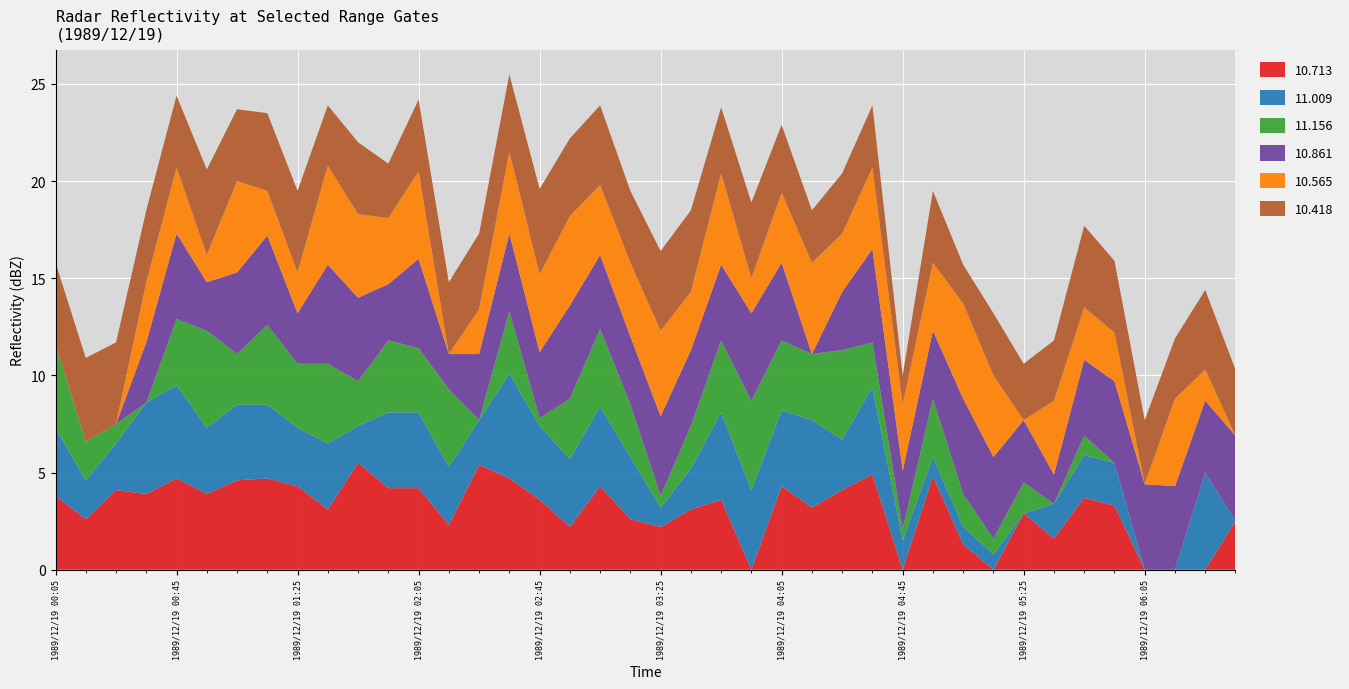

Reading left to right, list all the values displayed in this chart.

10.713: 3.8	2.6	4.1	3.9	4.7	3.9	4.6	4.7	4.3	3.1	5.5	4.2	4.2	2.3	5.4	4.7	3.6	2.2	4.3	2.6	2.2	3.1	3.6	999.0	4.3	3.2	4.1	4.9	999.0	4.8	1.3	999.0	2.9	1.6	3.7	3.3	999.0	999.0	999.0	2.5
11.009: 3.5	2.0	2.4	4.7	4.8	3.4	3.9	3.8	3.0	3.4	1.9	3.9	3.9	3.0	2.3	5.4	3.8	3.5	4.1	3.2	1.0	2.1	4.5	4.1	3.9	4.5	2.6	4.5	1.5	1.0	0.9	0.8	999.0	1.8	2.2	2.2	999.0	999.0	5.0	999.0
11.156: 4.3	2.0	1.0	999.0	3.4	5.0	2.6	4.1	3.3	4.1	2.3	3.7	3.3	4.0	999.0	3.2	0.4	3.1	4.0	2.7	0.6	2.2	3.7	4.6	3.6	3.4	4.6	2.3	0.6	3.0	1.7	0.8	1.6	999.0	1.0	999.0	999.0	999.0	999.0	999.0
10.861: 999.0	999.0	999.0	3.1	4.4	2.5	4.2	4.6	2.6	5.1	4.3	2.9	4.6	1.8	3.4	4.0	3.4	4.8	3.8	3.5	4.1	3.9	3.9	4.5	4.0	999.0	3.0	4.8	3.0	3.5	4.9	4.2	3.2	1.5	3.9	4.2	4.4	4.3	3.7	4.4
10.565: 999.0	999.0	999.0	3.1	3.4	1.4	4.7	2.3	2.1	5.1	4.3	3.4	4.5	999.0	2.3	4.2	4.0	4.6	3.6	3.8	4.4	3.0	4.7	1.8	3.6	4.7	3.0	4.2	3.4	3.5	4.9	4.2	999.0	3.8	2.7	2.5	999.0	4.5	1.6	999.0
10.418: 4.2	4.3	4.2	3.7	3.7	4.4	3.7	4.0	4.2	3.1	3.7	2.8	3.7	3.7	3.9	4.0	4.4	4.0	4.1	3.7	4.1	4.2	3.4	3.9	3.5	2.7	3.1	3.2	1.5	3.7	2.0	3.2	2.9	3.1	4.2	3.7	3.3	3.1	4.1	3.4